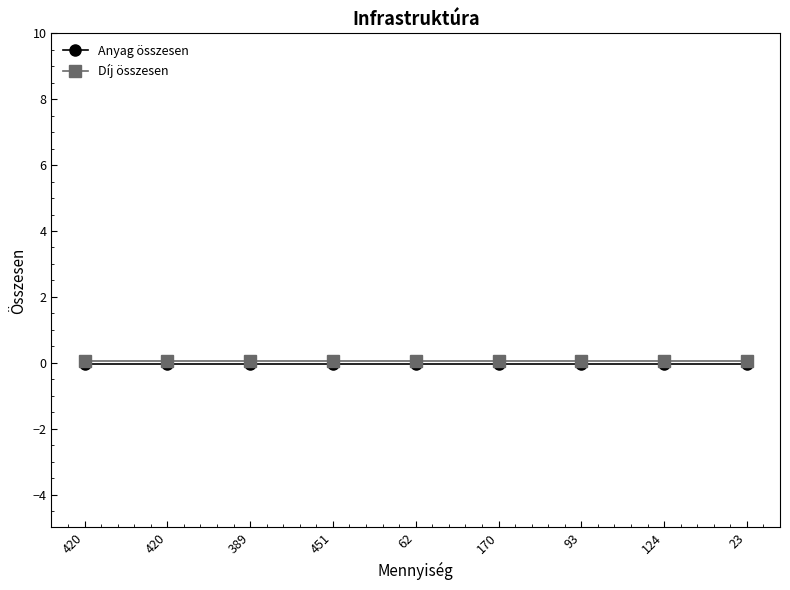

Which category has the lowest value across all series?

420